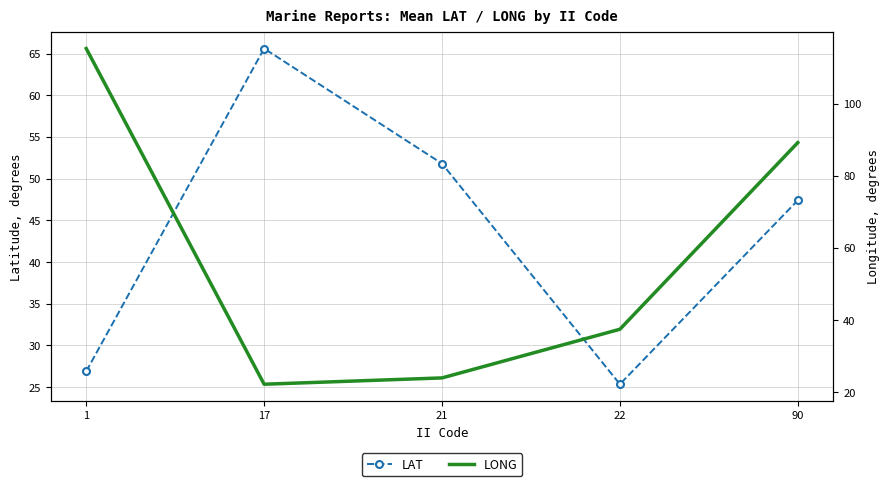

What is the difference between the second highest and minimum values in the LONG series?

67.0